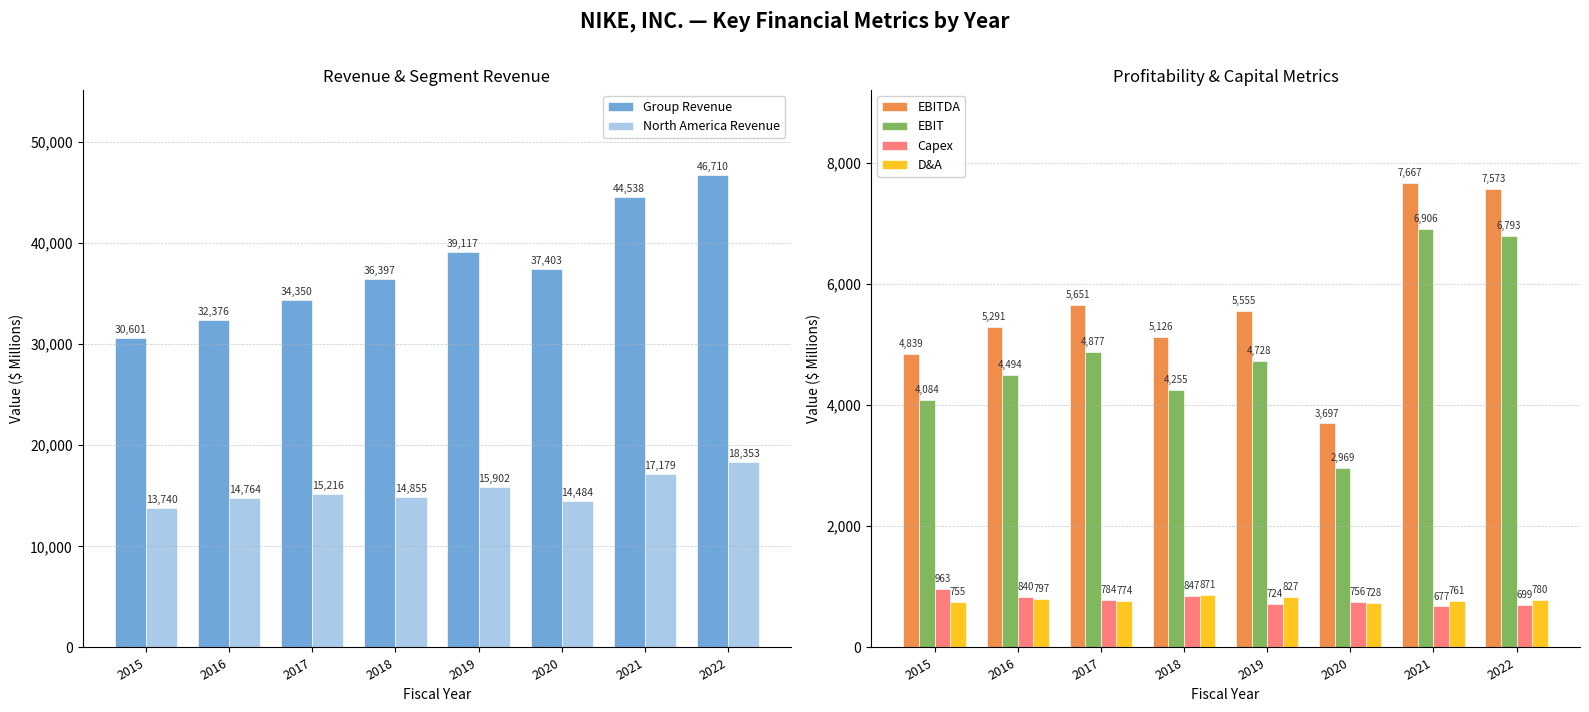

Which series has the widest spread of values?

Group Revenue